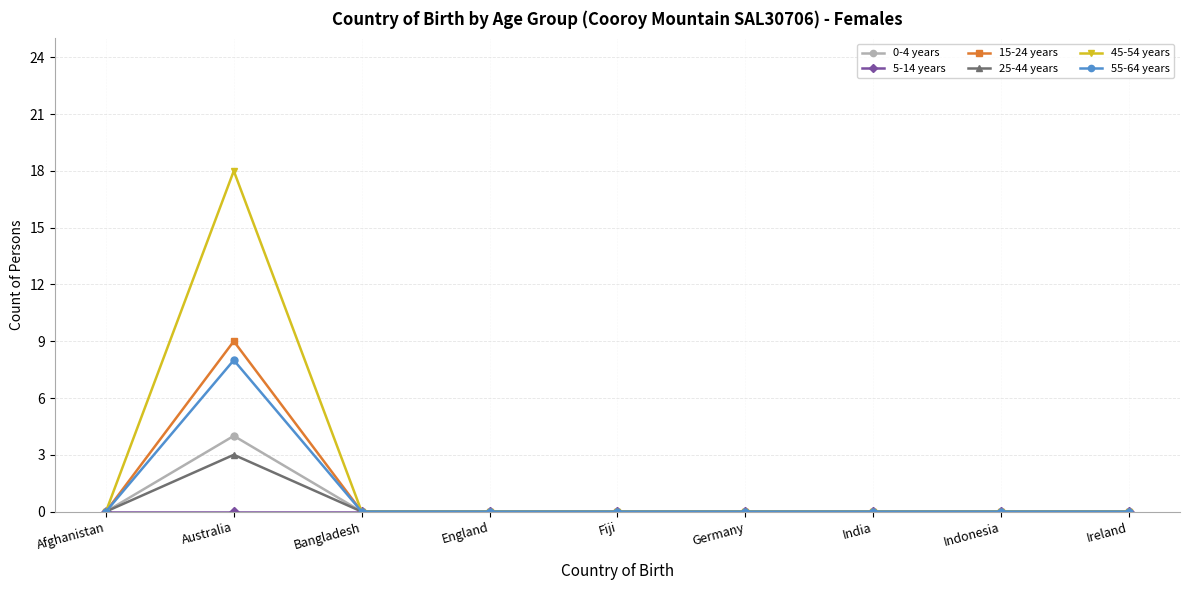

The 25-44 years series shows 0 at Germany. True or false?

True